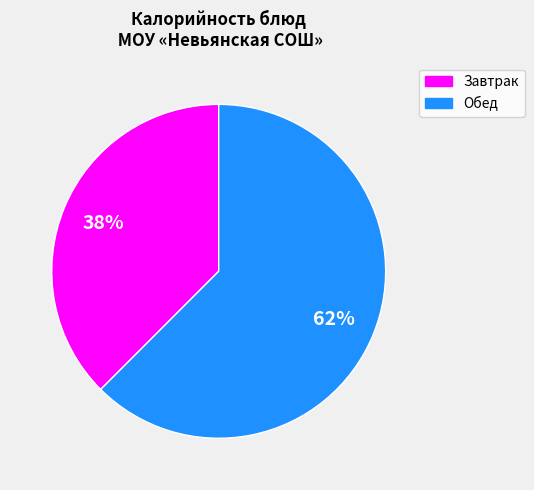

Is there a majority slice in this chart?

Yes